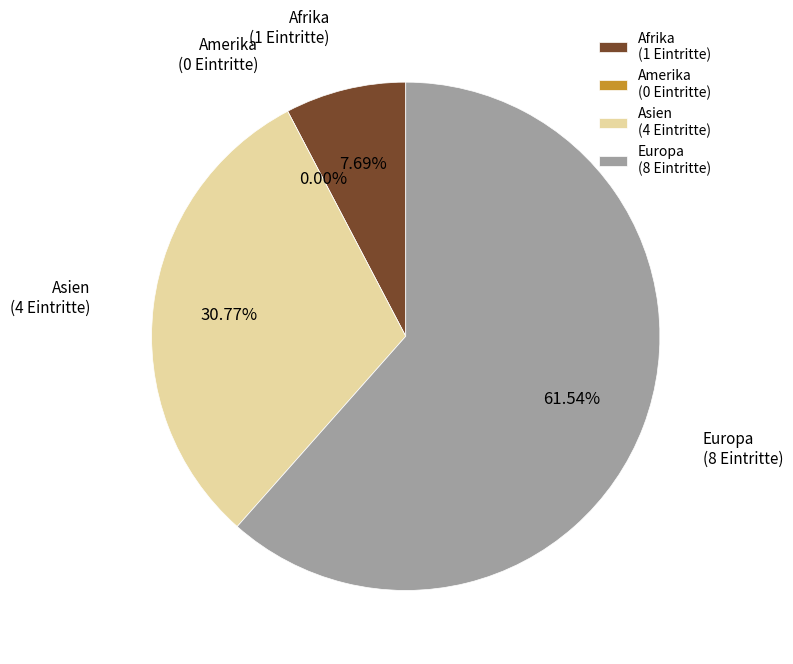

To the nearest percent, what is the average slice percentage?

25%